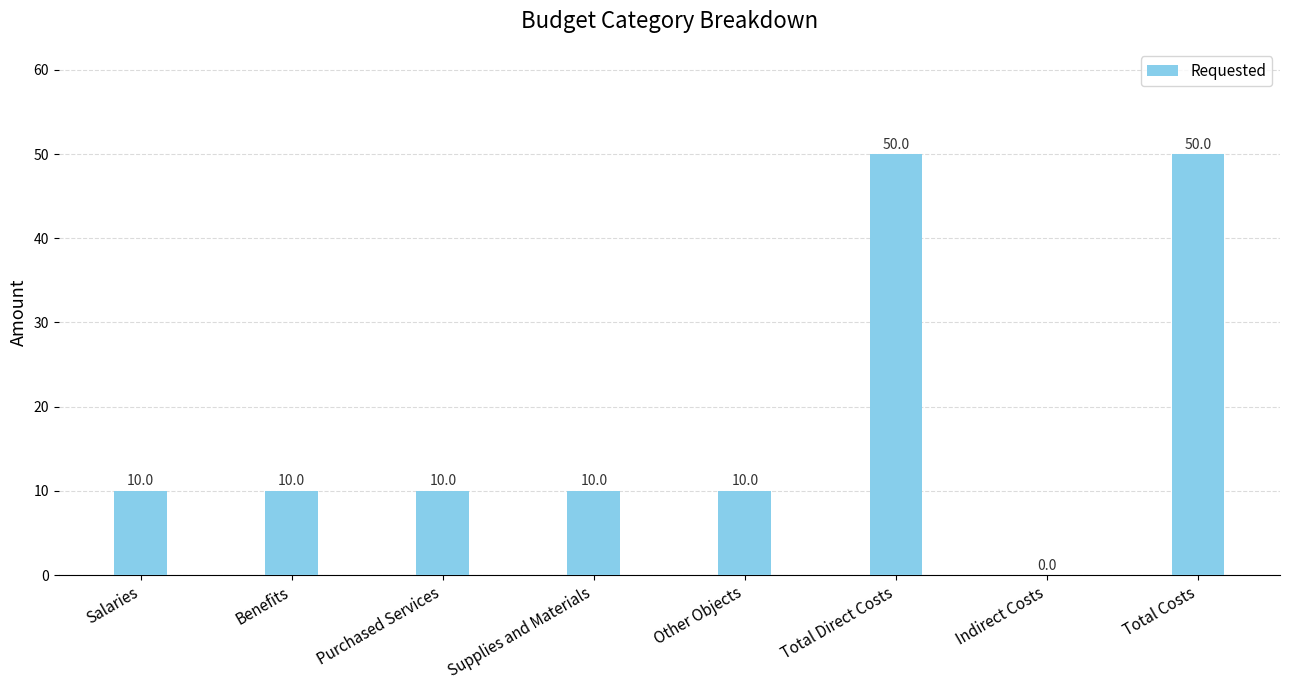

What is the maximum value shown in the chart?

50